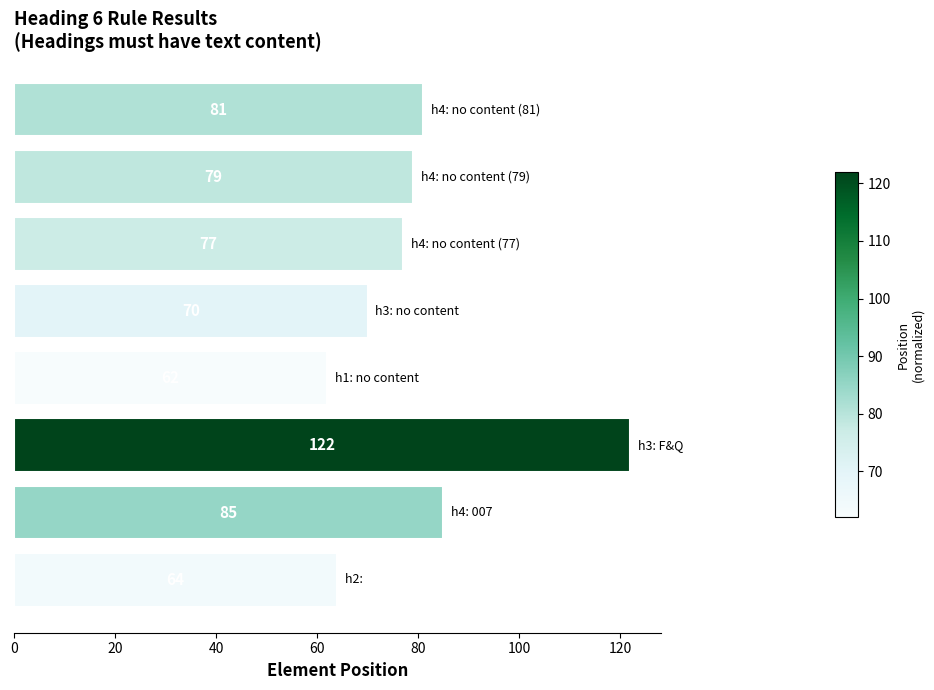

What is the difference between the maximum and minimum values?

60